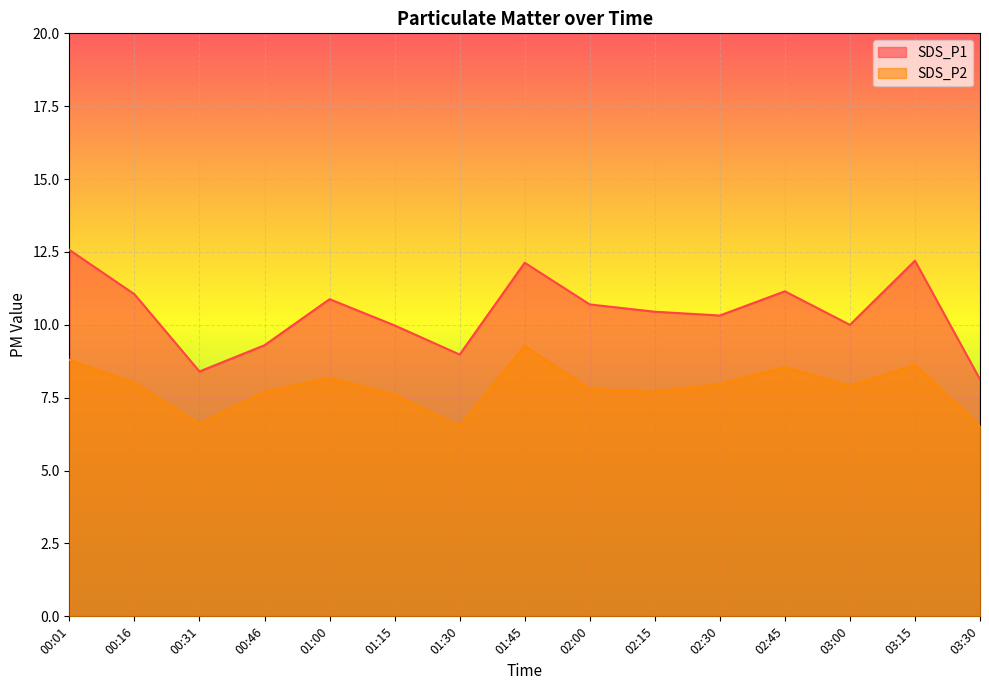

What is the value of the SDS_P1 point at the 7th from the left?

9.0